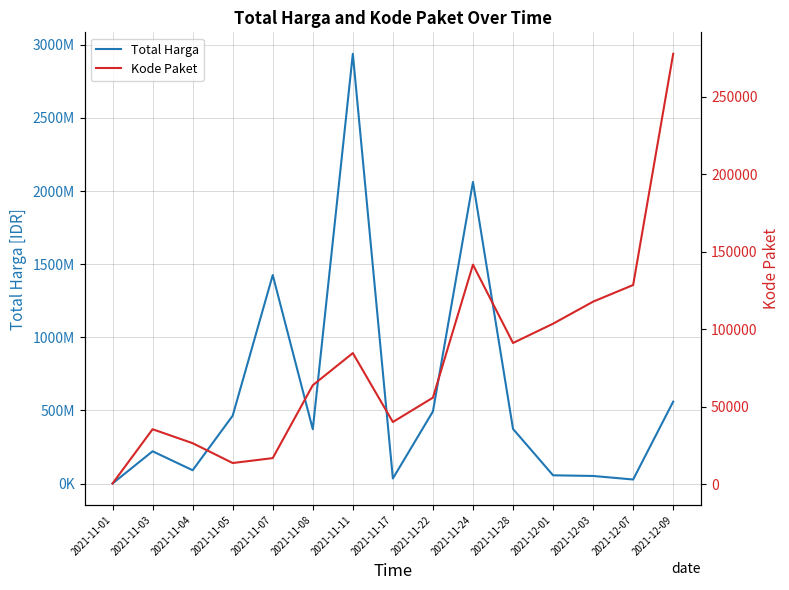

Read the Total Harga value at 2021-11-04.

90672075